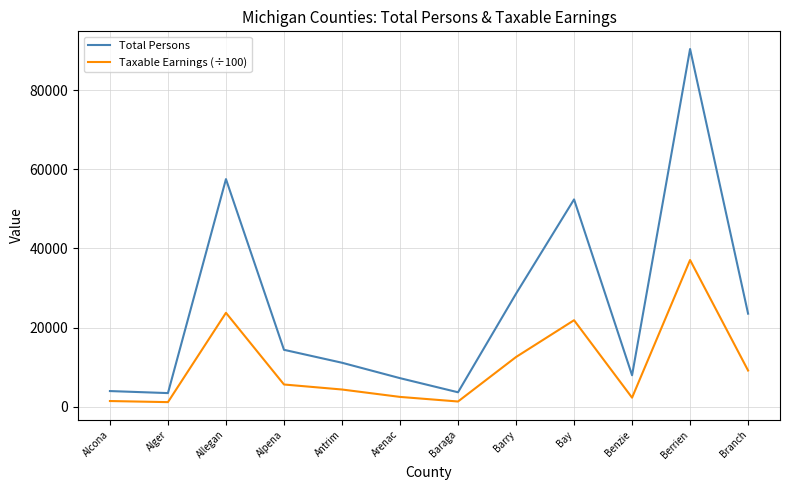

List the series in order of their overall mean, highest first.

Total Persons, Taxable Earnings (÷100)